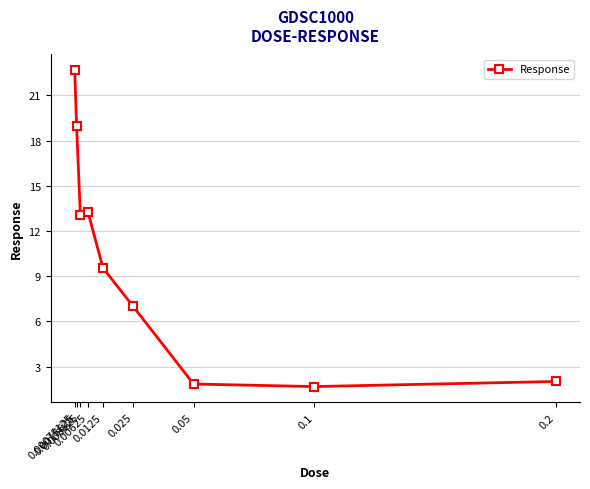

What is the smallest value displayed?

1.7